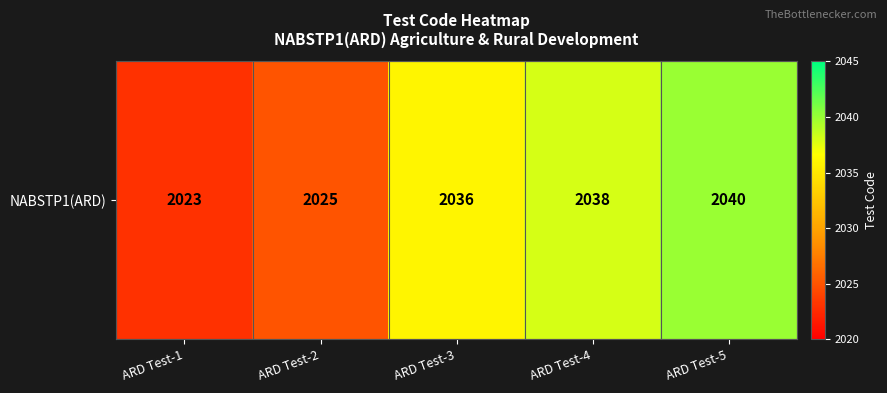

The chart shows a value of 808 at ARD Test-4. True or false?

False